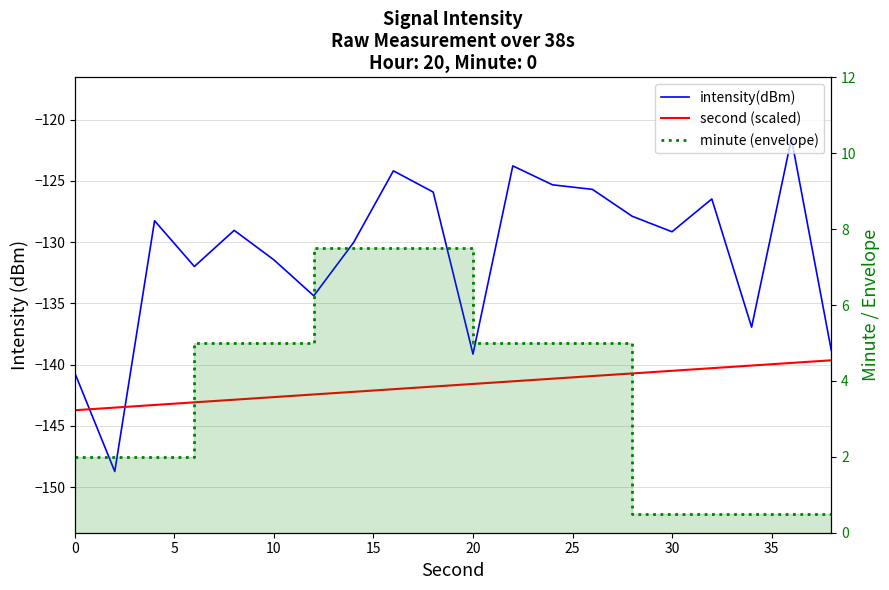

How many data points does each series have?

20